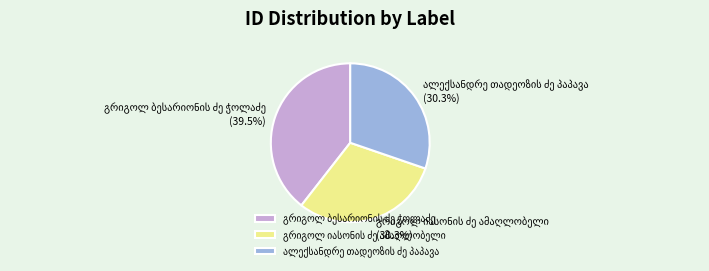

Is there any slice that represents more than half of the pie?

No